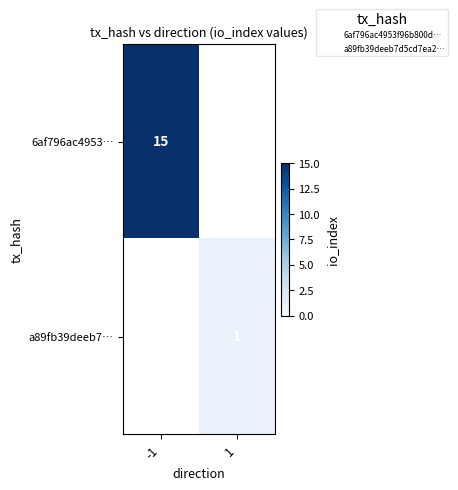

Between 1 and -1, which is larger?

-1